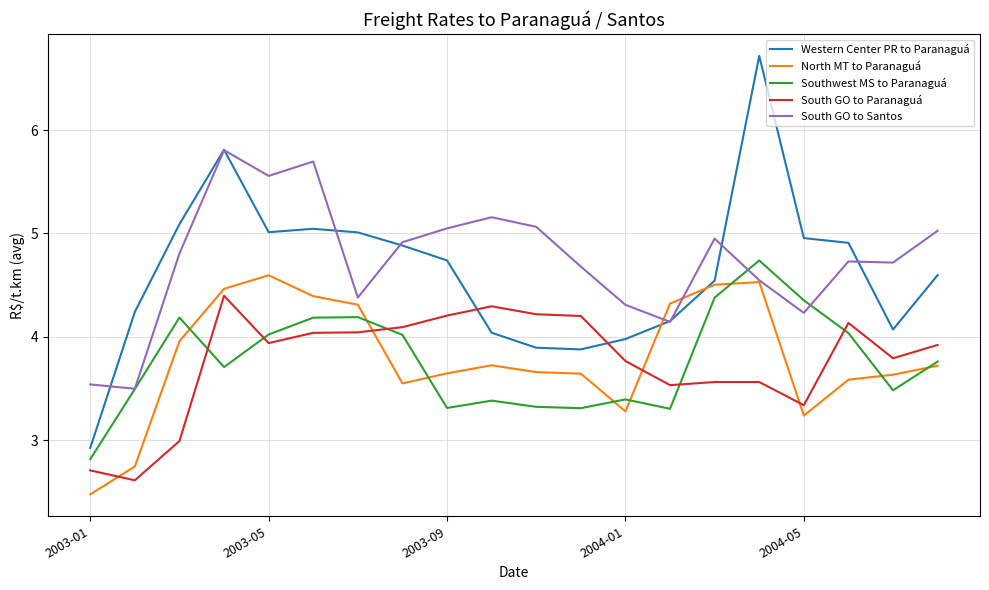

What is the minimum value shown in the chart?

2.5